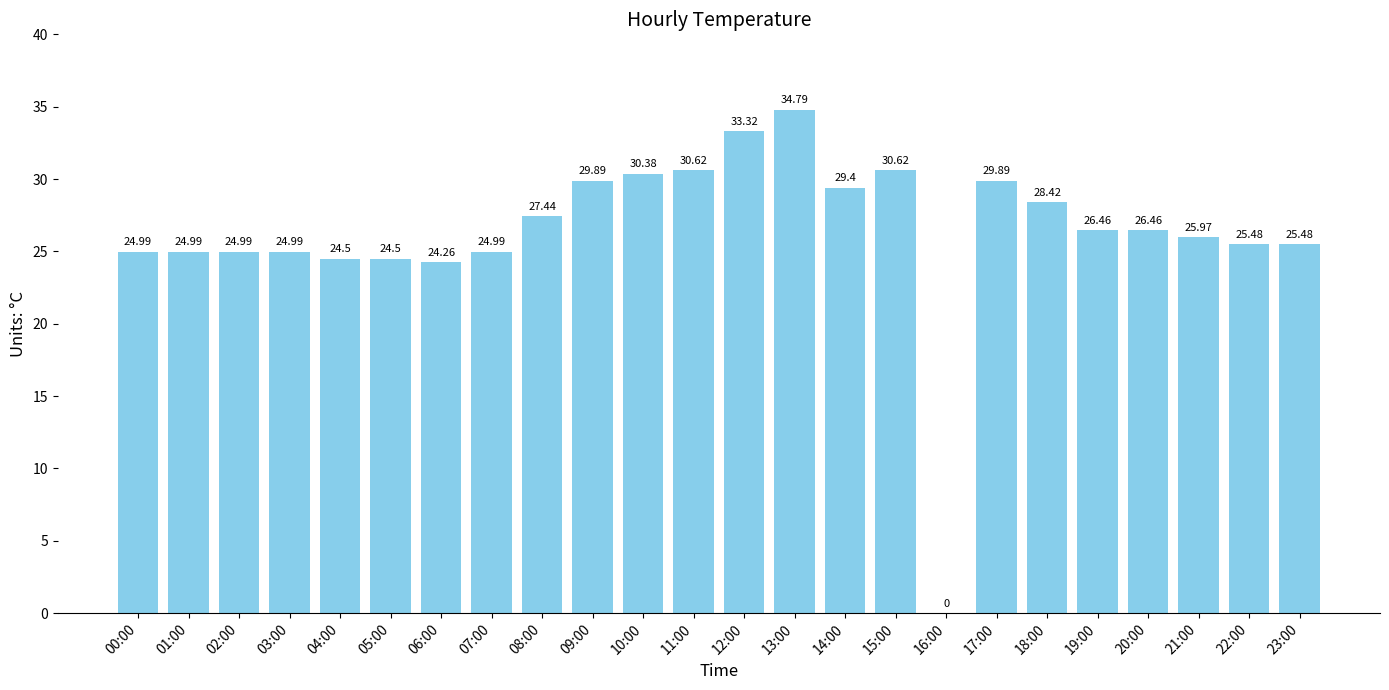

What is the sum of the values at 05:00 and 12:00?

57.8